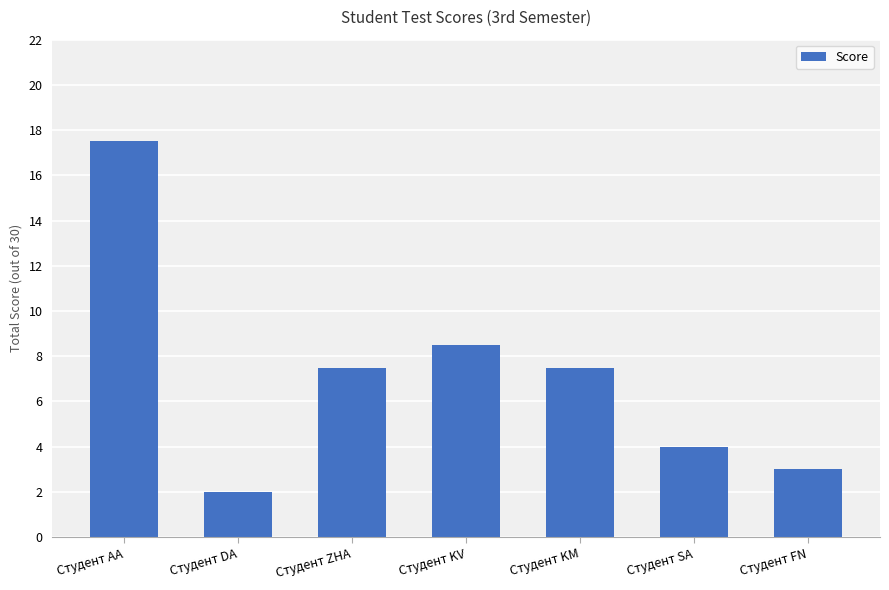

How many series are shown in this chart?

1